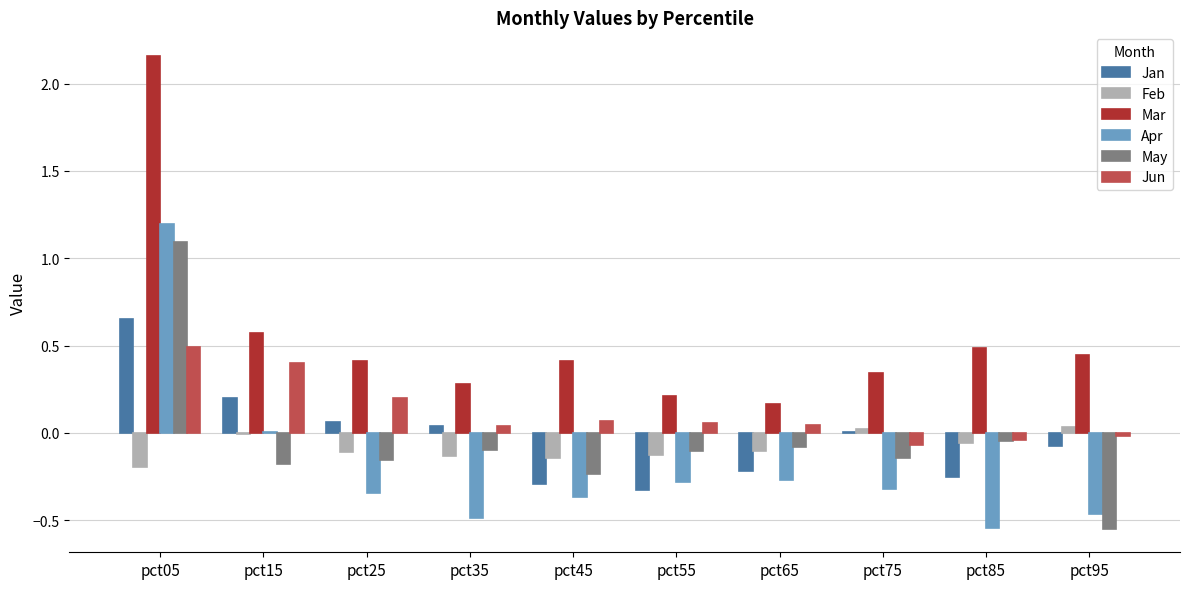

Which series has the largest total across all categories?

Mar